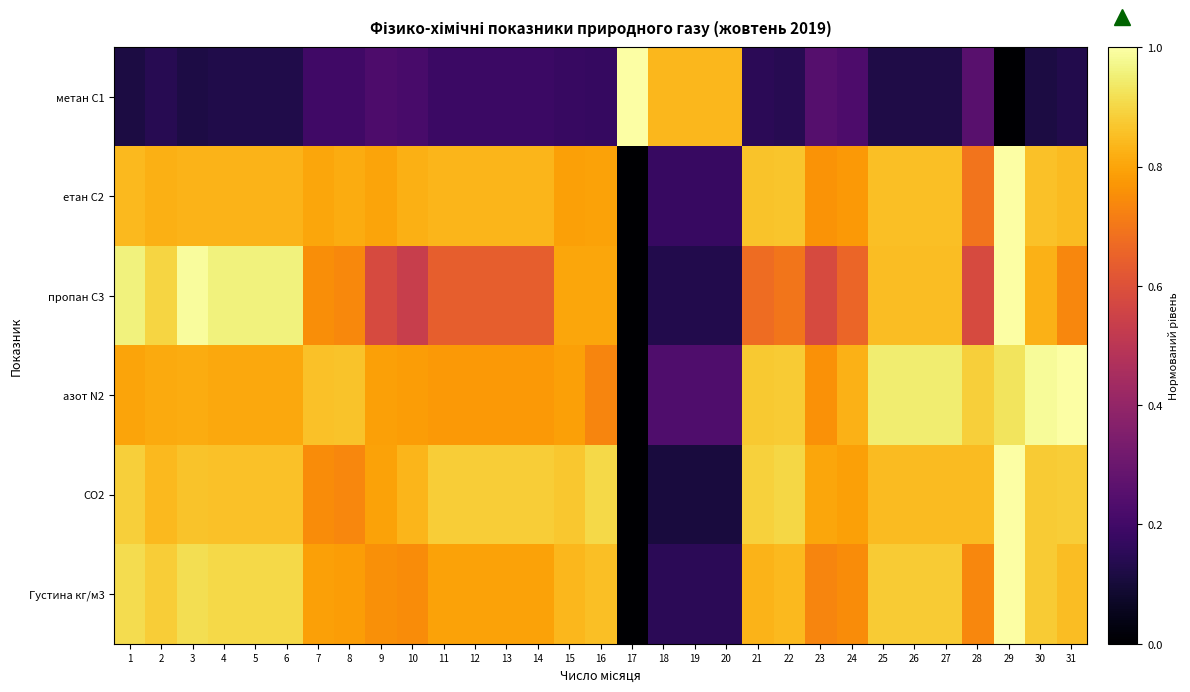

Reading right to left, list all the values displayed in this chart.

метан С1: 31=0.1	30=0.1	29=0.0	28=0.3	27=0.1	26=0.1	25=0.1	24=0.2	23=0.2	22=0.1	21=0.2	20=0.8	19=0.8	18=0.8	17=1.0	16=0.2	15=0.2	14=0.2	13=0.2	12=0.2	11=0.2	10=0.2	9=0.2	8=0.2	7=0.2	6=0.1	5=0.1	4=0.1	3=0.1	2=0.1	1=0.1
етан С2: 31=0.8	30=0.9	29=1.0	28=0.7	27=0.9	26=0.9	25=0.9	24=0.8	23=0.8	22=0.9	21=0.9	20=0.2	19=0.2	18=0.2	17=0.0	16=0.8	15=0.8	14=0.8	13=0.8	12=0.8	11=0.8	10=0.8	9=0.8	8=0.8	7=0.8	6=0.8	5=0.8	4=0.8	3=0.8	2=0.8	1=0.8
пропан С3: 31=0.7	30=0.8	29=1.0	28=0.6	27=0.8	26=0.8	25=0.8	24=0.7	23=0.6	22=0.7	21=0.7	20=0.1	19=0.1	18=0.1	17=0.0	16=0.8	15=0.8	14=0.6	13=0.6	12=0.6	11=0.6	10=0.5	9=0.6	8=0.7	7=0.8	6=1.0	5=1.0	4=1.0	3=1.0	2=0.9	1=1.0
азот N2: 31=1.0	30=1.0	29=0.9	28=0.9	27=0.9	26=0.9	25=0.9	24=0.8	23=0.8	22=0.9	21=0.9	20=0.2	19=0.2	18=0.2	17=0.0	16=0.7	15=0.8	14=0.8	13=0.8	12=0.8	11=0.8	10=0.8	9=0.8	8=0.9	7=0.9	6=0.8	5=0.8	4=0.8	3=0.8	2=0.8	1=0.8
CO2: 31=0.9	30=0.9	29=1.0	28=0.8	27=0.8	26=0.8	25=0.8	24=0.8	23=0.8	22=0.9	21=0.9	20=0.1	19=0.1	18=0.1	17=0.0	16=0.9	15=0.9	14=0.9	13=0.9	12=0.9	11=0.9	10=0.8	9=0.8	8=0.7	7=0.7	6=0.9	5=0.9	4=0.9	3=0.9	2=0.8	1=0.9
Густина кг/м3: 31=0.9	30=0.9	29=1.0	28=0.7	27=0.9	26=0.9	25=0.9	24=0.7	23=0.7	22=0.8	21=0.8	20=0.1	19=0.1	18=0.1	17=0.0	16=0.9	15=0.8	14=0.8	13=0.8	12=0.8	11=0.8	10=0.7	9=0.8	8=0.8	7=0.8	6=0.9	5=0.9	4=0.9	3=0.9	2=0.9	1=0.9